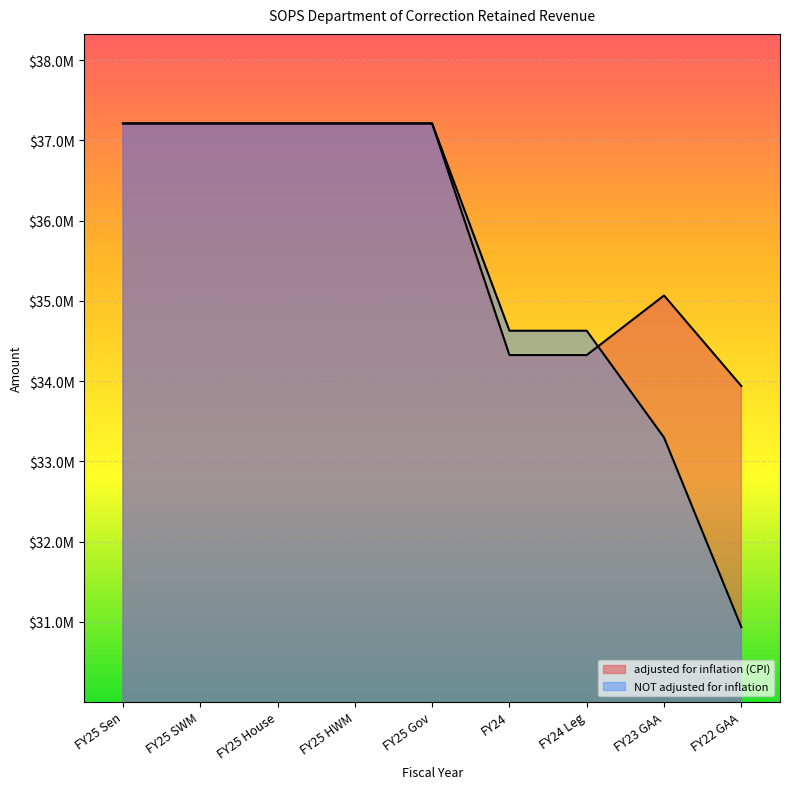

How many times do NOT adjusted for inflation and adjusted for inflation (CPI) cross each other?

1